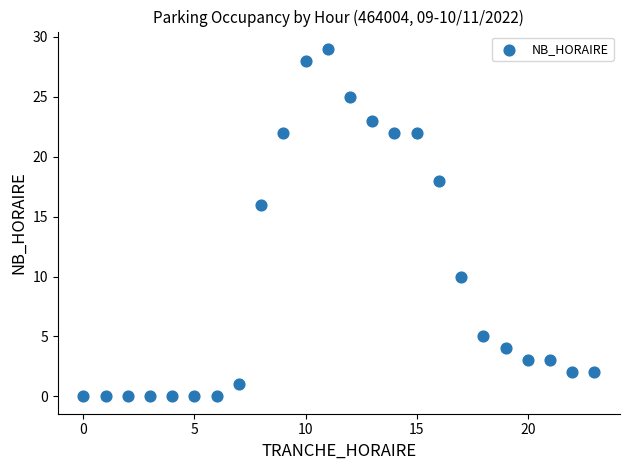

What Y value in the scatter plot is closest to 14?

16